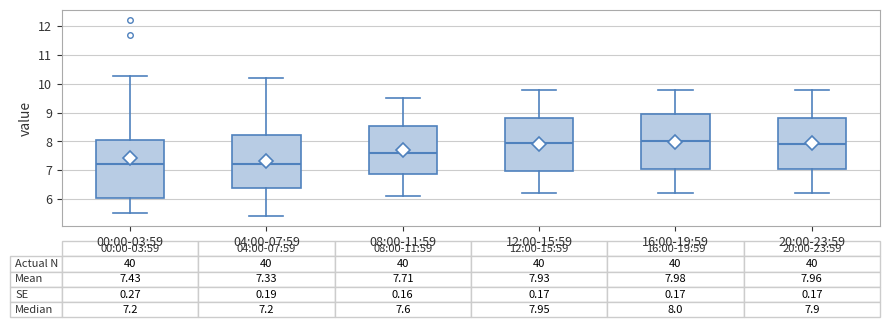

Which box is the tallest, from its lower edge to its upper edge?

00:00-03:59